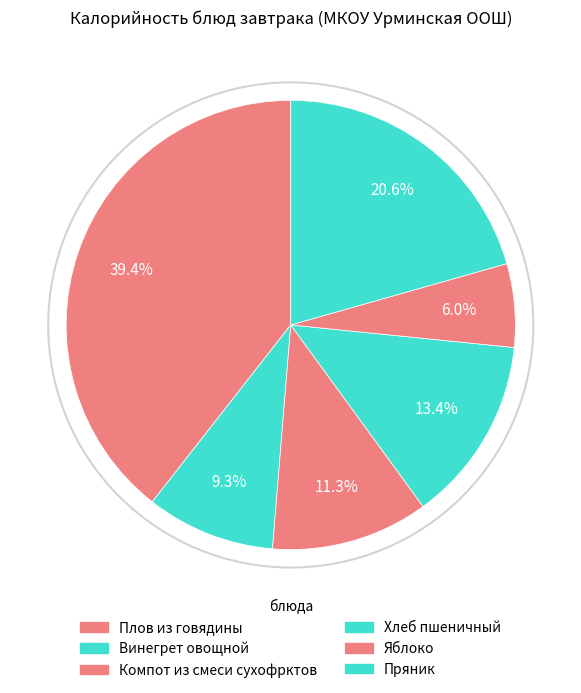

To the nearest percent, what is the combined percentage of Пряник and Хлеб пшеничный?

34%